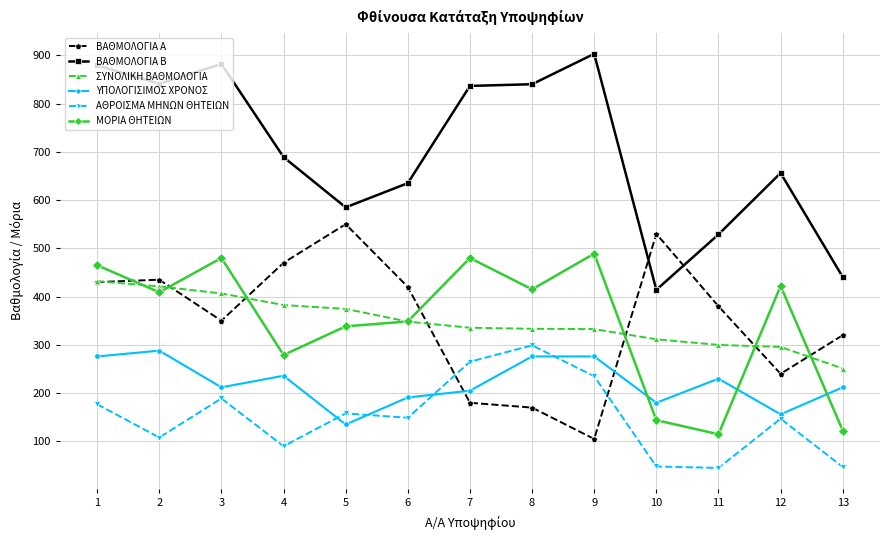

Does the chart have visible grid lines?

Yes